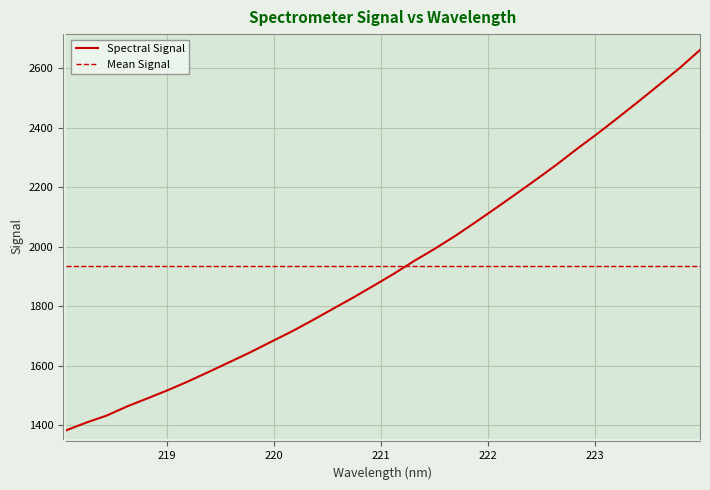

What is the minimum value for Spectral Signal?

1382.3